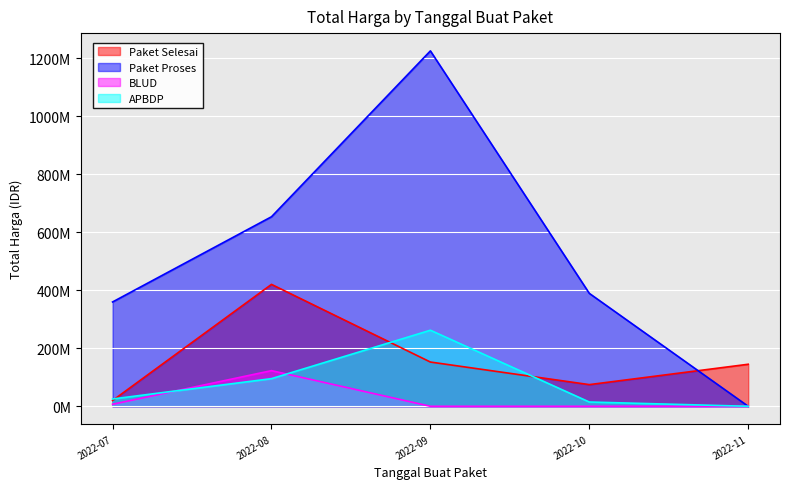

What is the difference between the maximum and minimum values in the APBDP series?

262118150